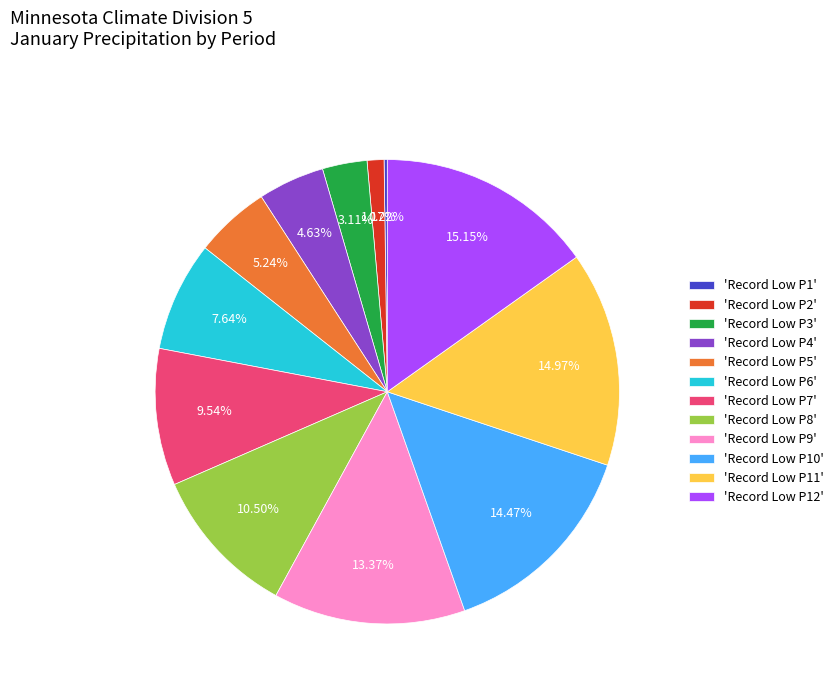

Do 'Record Low P7' and 'Record Low P3' together represent more than half of the pie?

No